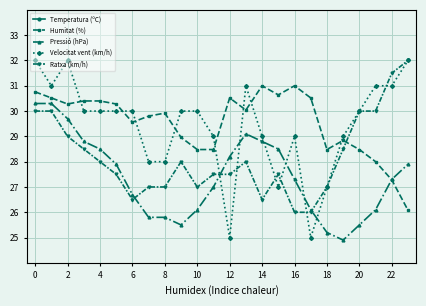

True or false: Ratxa (km/h) has more than 1 interior local peaks.

True